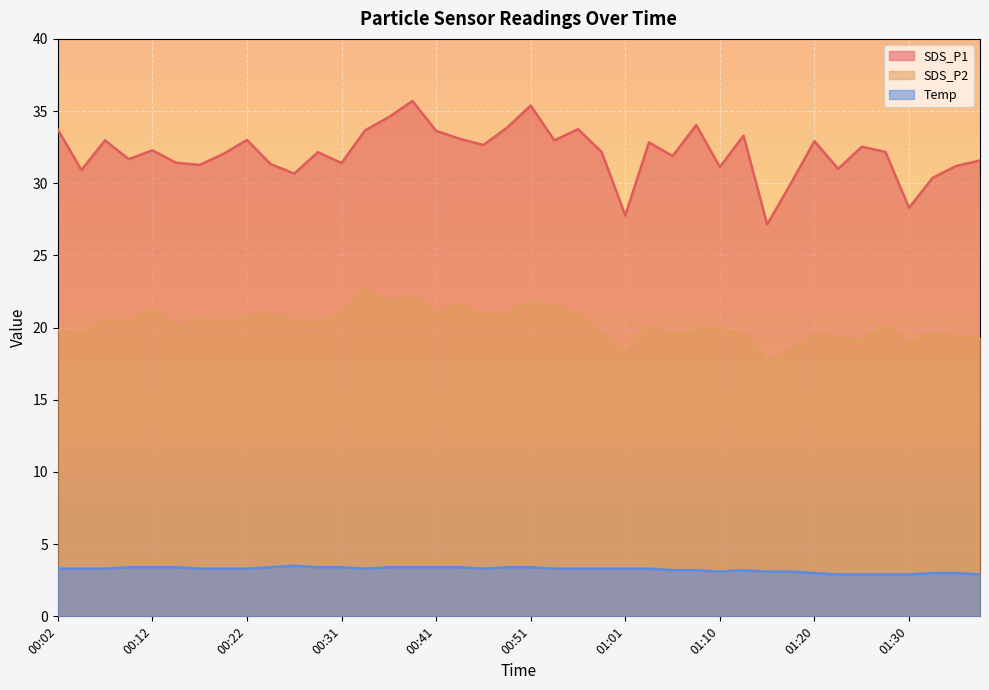

The value of SDS_P2 at 00:24 is 28.7. True or false?

False